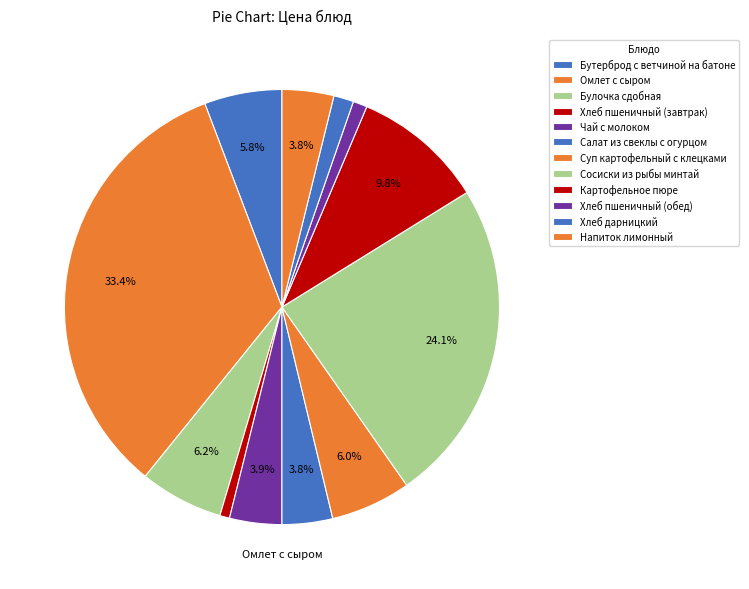

How many segments does this pie chart have?

12